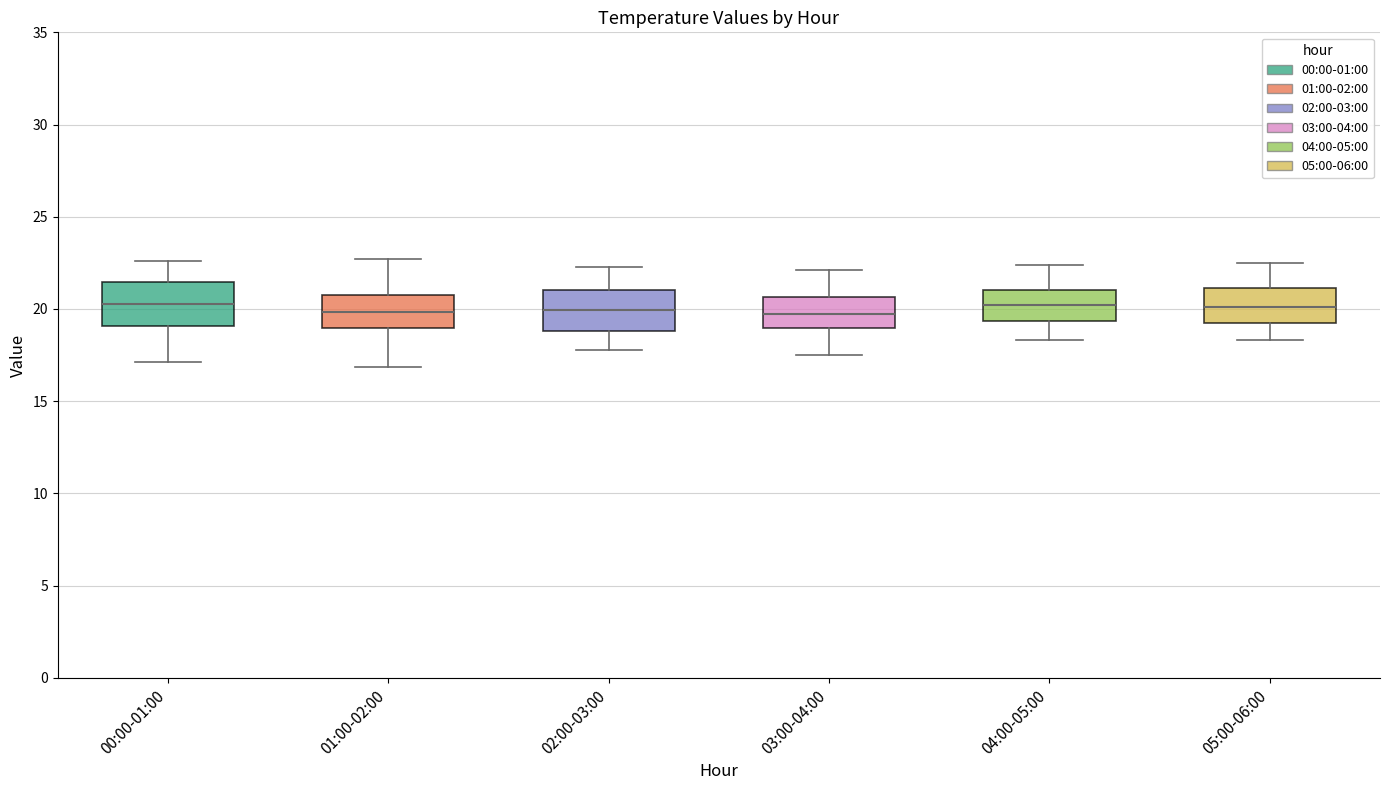

Reading left to right, read every box against the y-axis: the position of its median line, the range the box covers, and the ends of its whiskers. The values are not printed on the chart, so give them approximately, as read against the axis.

00:00-01:00: median 20.5, box 19.0 to 21.5, whiskers 17.0 to 22.5
01:00-02:00: median 20.0, box 19.0 to 21.0, whiskers 17.0 to 22.5
02:00-03:00: median 20.0, box 19.0 to 21.0, whiskers 18.0 to 22.5
03:00-04:00: median 20.0, box 19.0 to 20.5, whiskers 17.5 to 22.0
04:00-05:00: median 20.0, box 19.5 to 21.0, whiskers 18.5 to 22.5
05:00-06:00: median 20.0, box 19.5 to 21.0, whiskers 18.5 to 22.5